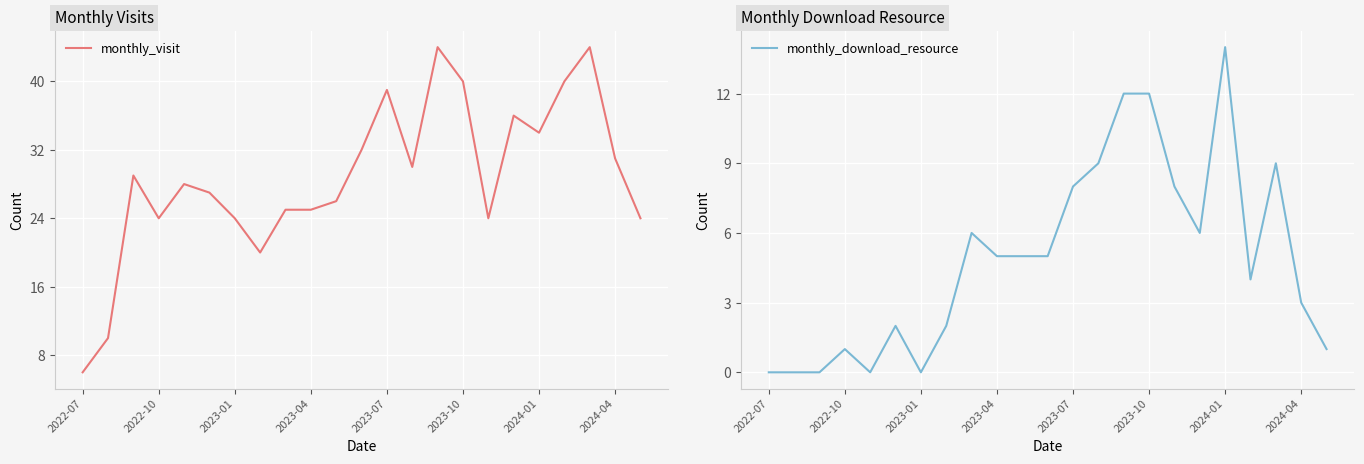

The monthly_visit series shows 3 at 2022-07. True or false?

False